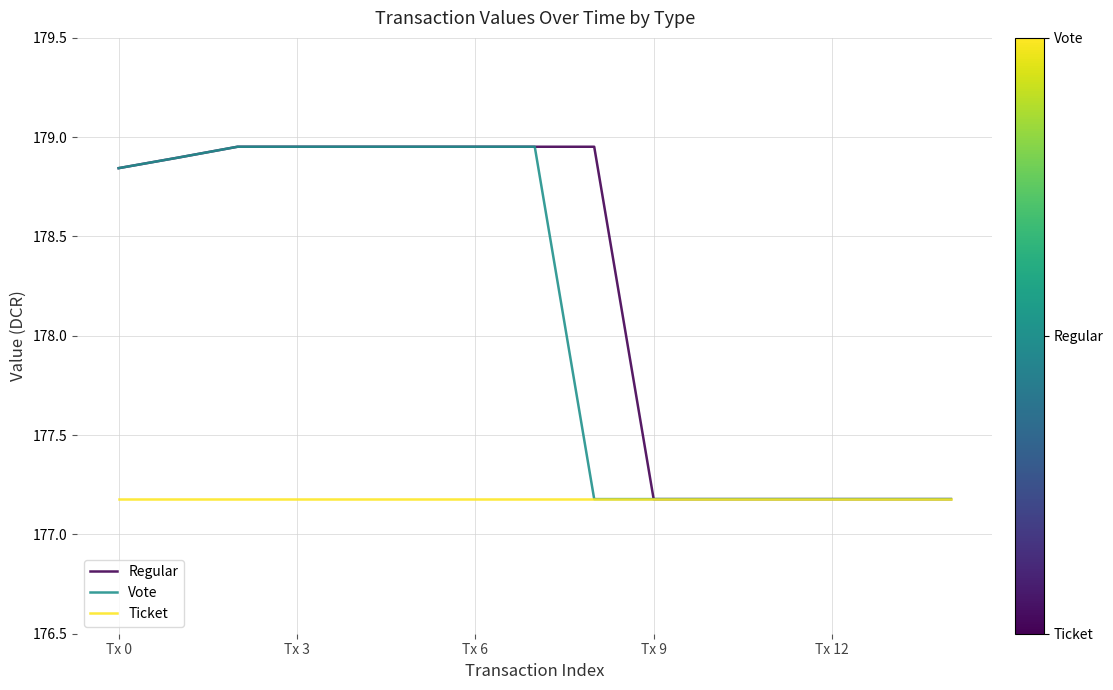

What is the lowest value of the Regular series?

177.2